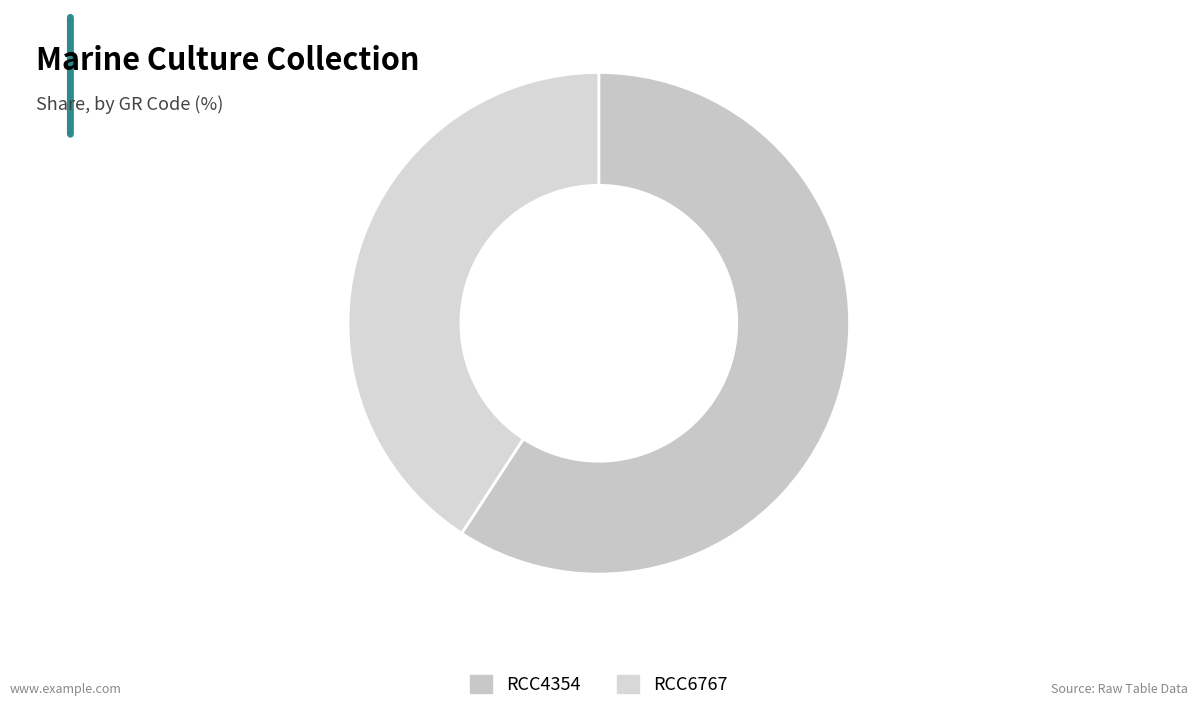

What percentage do RCC6767 and RCC4354 together represent?

100.0%